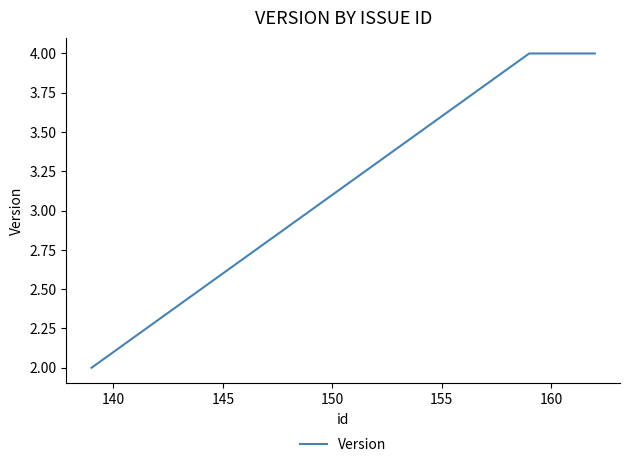

True or false: there are more than 2 points higher than both neighbors.

False